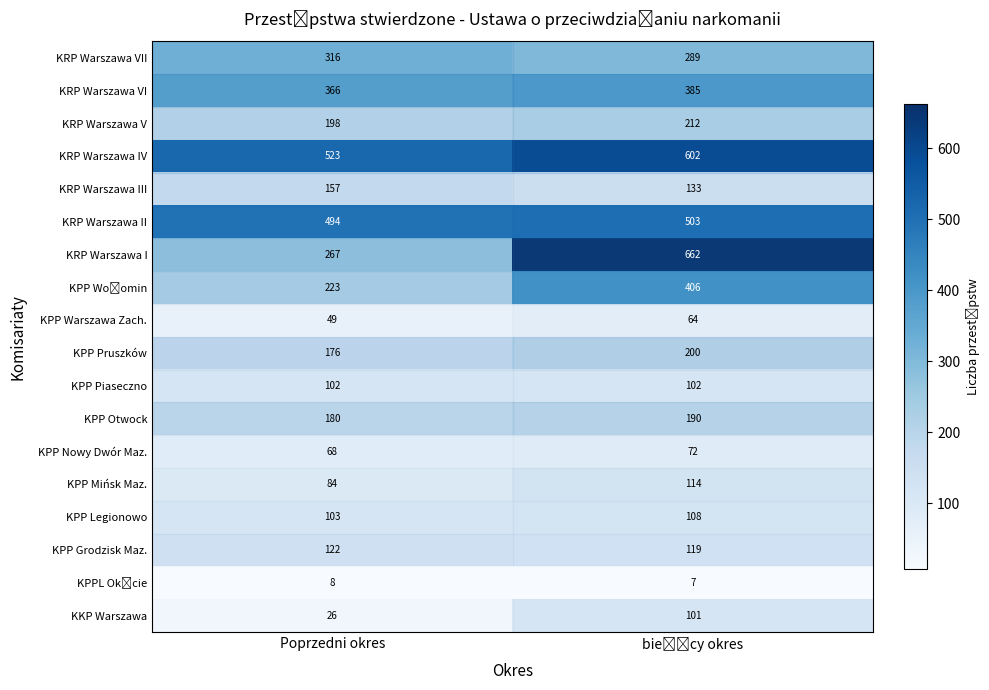

Reading left to right, list all the values displayed in this chart.

row_0: Poprzedni okres=26	bieżący okres=101
row_1: Poprzedni okres=8	bieżący okres=7
row_2: Poprzedni okres=122	bieżący okres=119
row_3: Poprzedni okres=103	bieżący okres=108
row_4: Poprzedni okres=84	bieżący okres=114
row_5: Poprzedni okres=68	bieżący okres=72
row_6: Poprzedni okres=180	bieżący okres=190
row_7: Poprzedni okres=102	bieżący okres=102
row_8: Poprzedni okres=176	bieżący okres=200
row_9: Poprzedni okres=49	bieżący okres=64
row_10: Poprzedni okres=223	bieżący okres=406
row_11: Poprzedni okres=267	bieżący okres=662
row_12: Poprzedni okres=494	bieżący okres=503
row_13: Poprzedni okres=157	bieżący okres=133
row_14: Poprzedni okres=523	bieżący okres=602
row_15: Poprzedni okres=198	bieżący okres=212
row_16: Poprzedni okres=366	bieżący okres=385
row_17: Poprzedni okres=316	bieżący okres=289